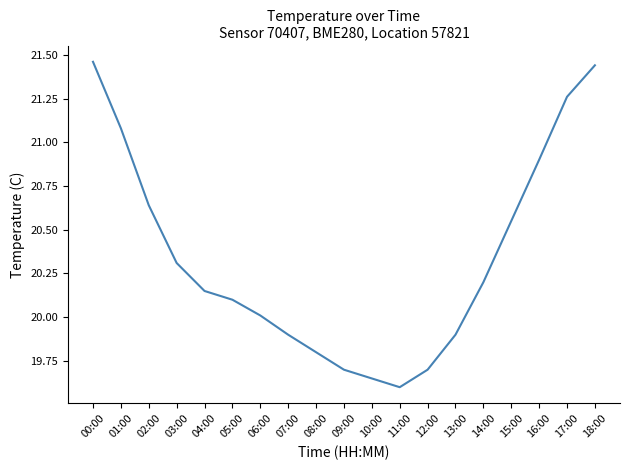

What is the difference between the second highest and minimum values?

1.8